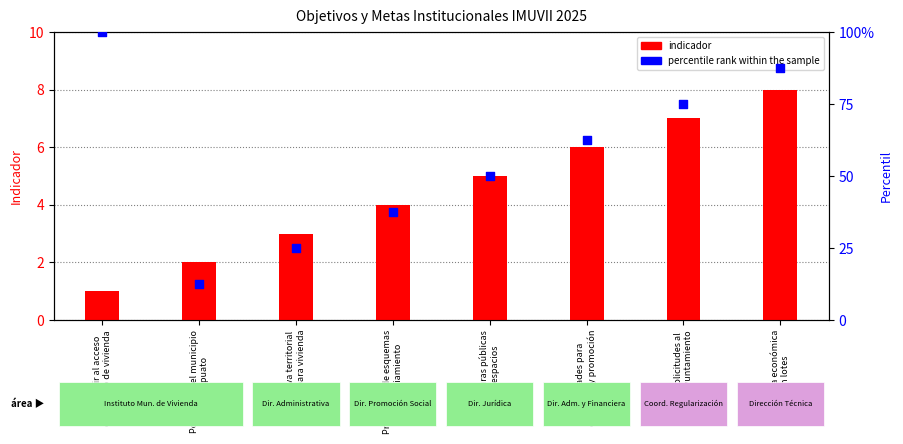

At which category is the sum across all series the highest?

Contribuir al acceso
de espacio de vivienda